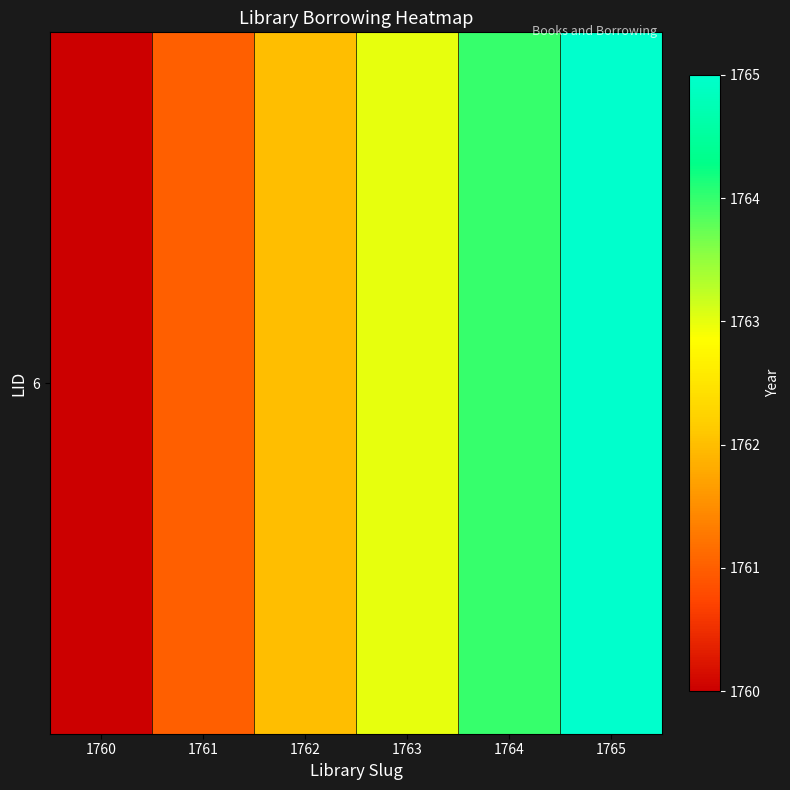

Approximately how many times larger is the value at 1765 compared to 1763?

1.0